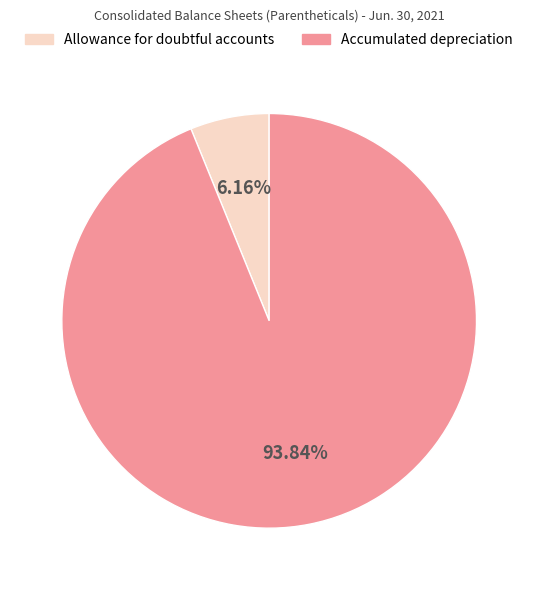

Which has a higher value, Accumulated depreciation or Allowance for doubtful accounts?

Accumulated depreciation